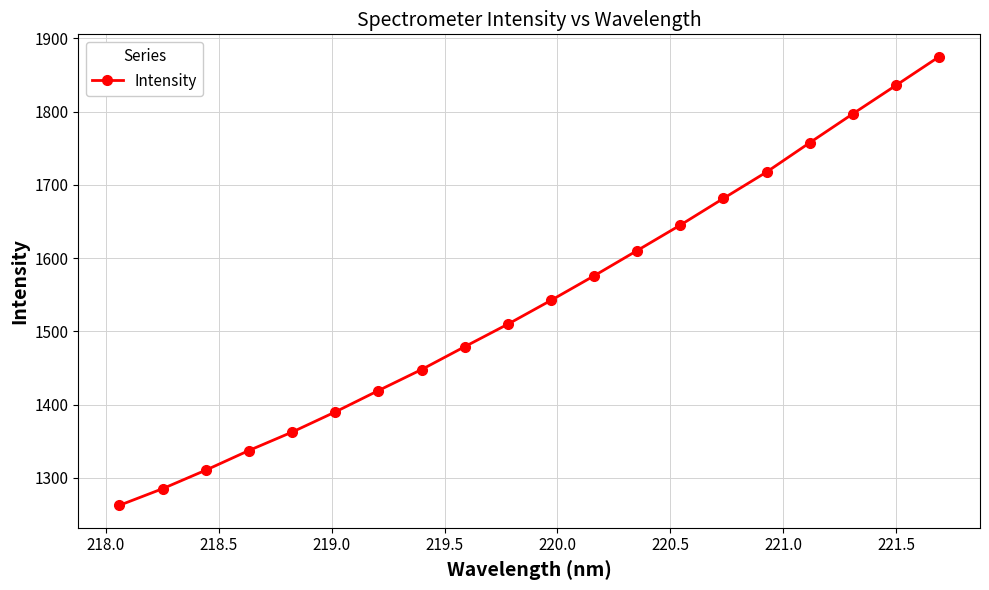

How many data points are less than 1542?

10